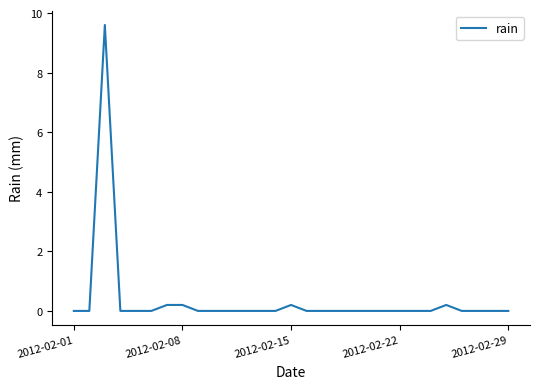

True or false: the data has more than 2 interior local peaks.

True